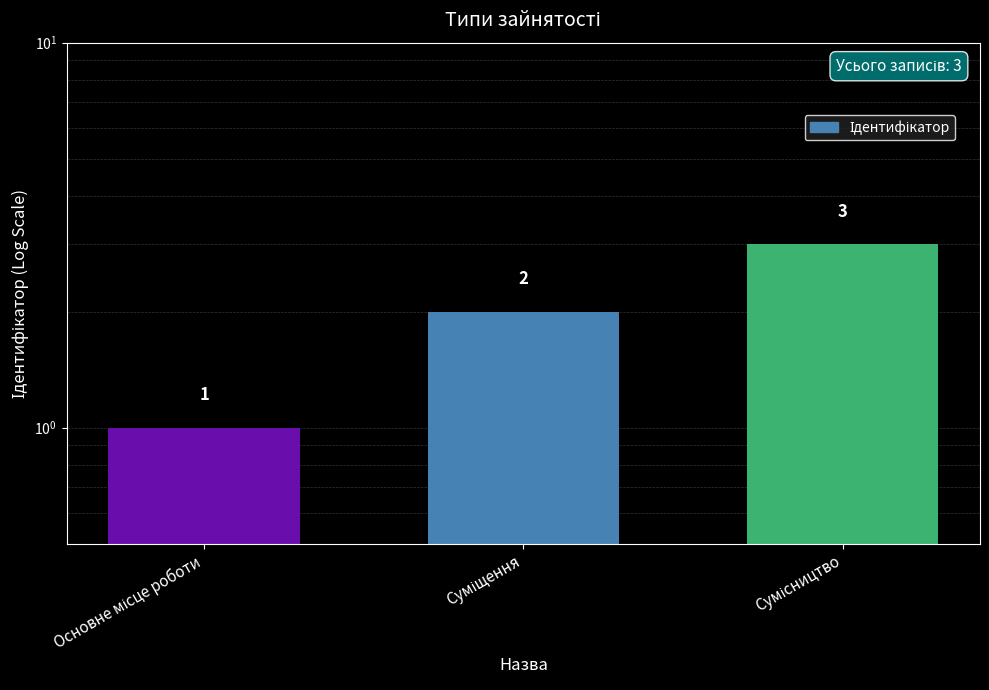

Where is the data nearest to the value 2?

Суміщення